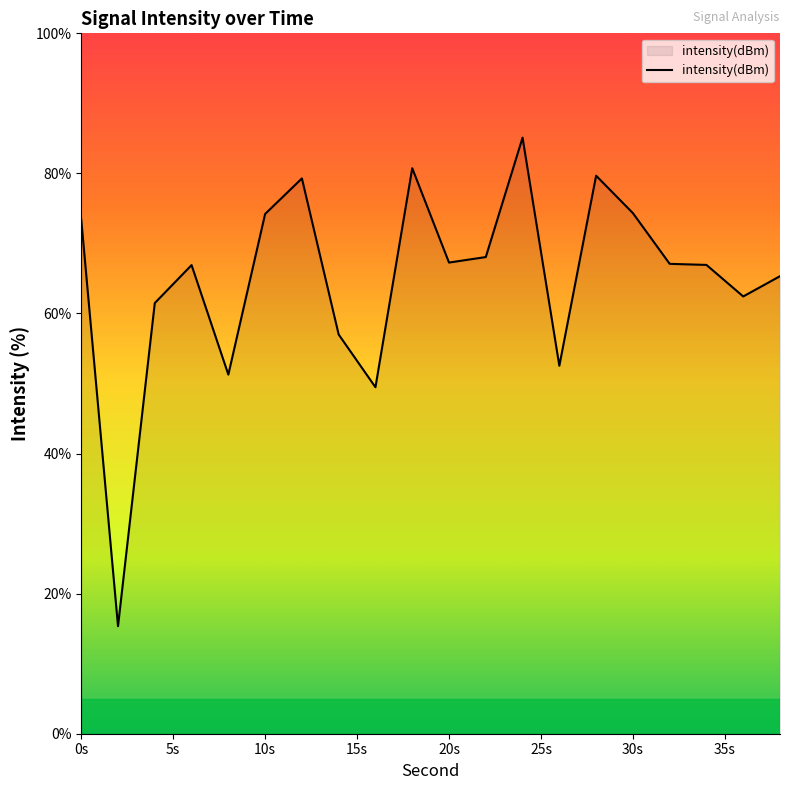

What is the minimum value shown in the chart?

15.4